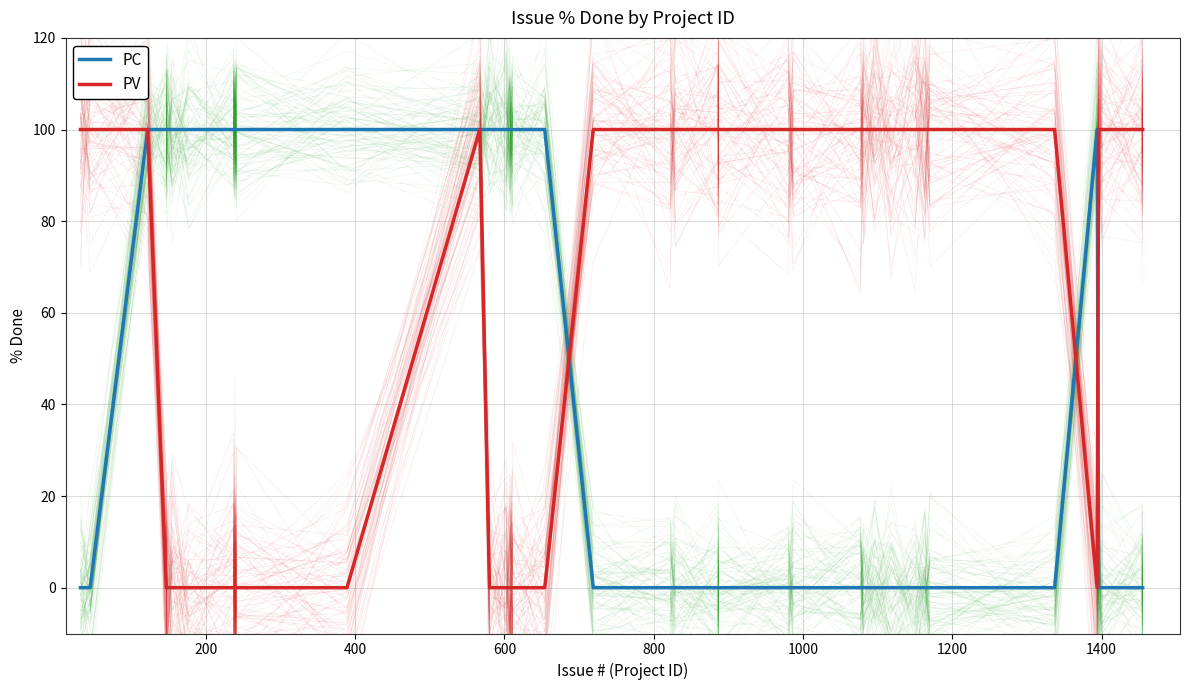

Is it true that PV equals 61 at 11?

False